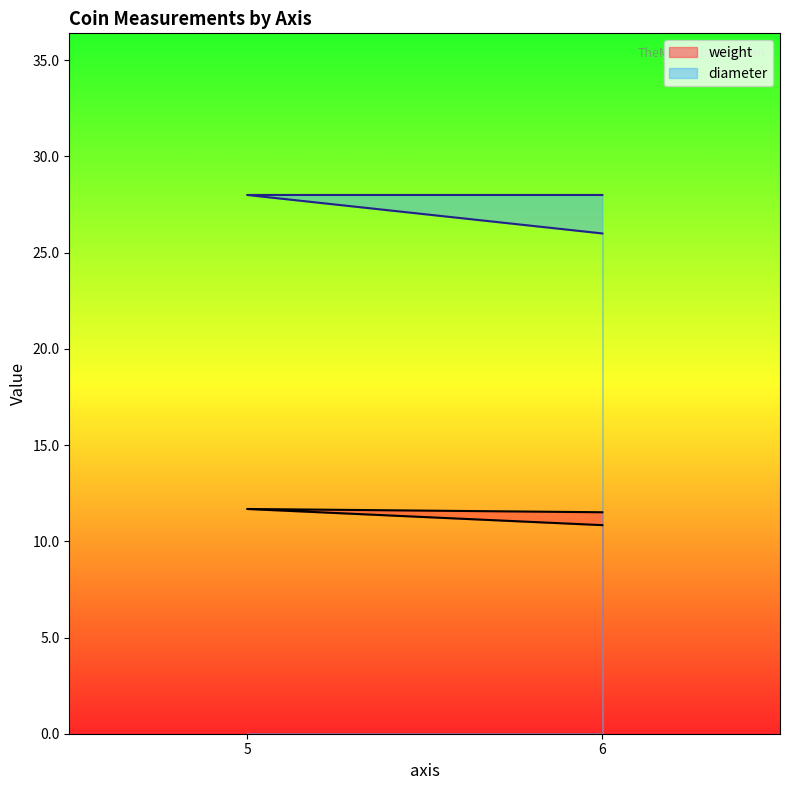

Is the value of diameter at 6 greater than the value of weight at 6?

Yes